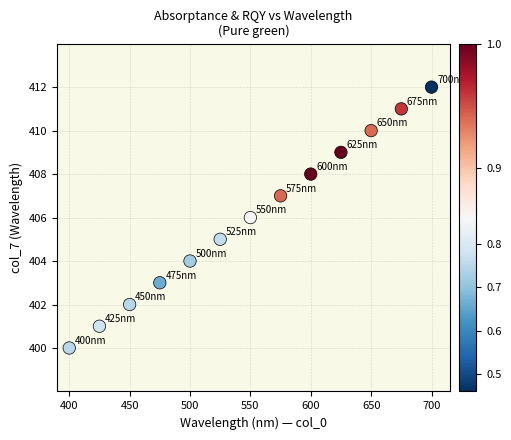

What is the range of X values (max minus min)?

300